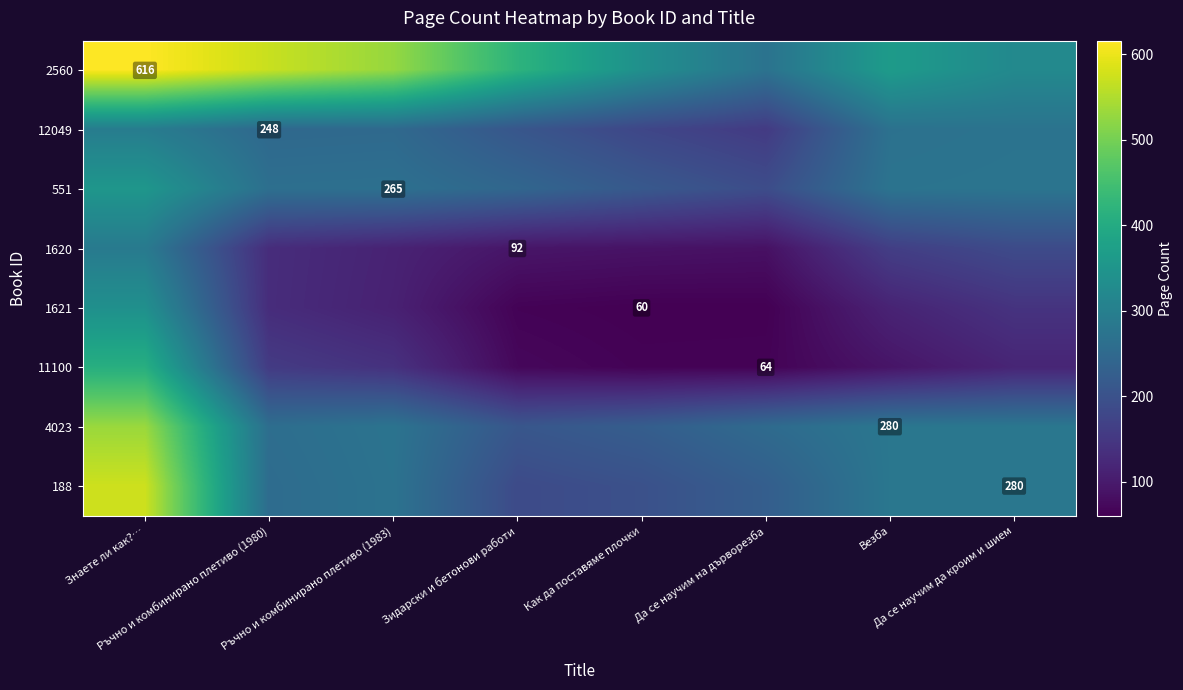

What is the sum of the 12049 values at Ръчно и комбинирано плетиво (1983) and Да се научим да кроим и шием?

522.1